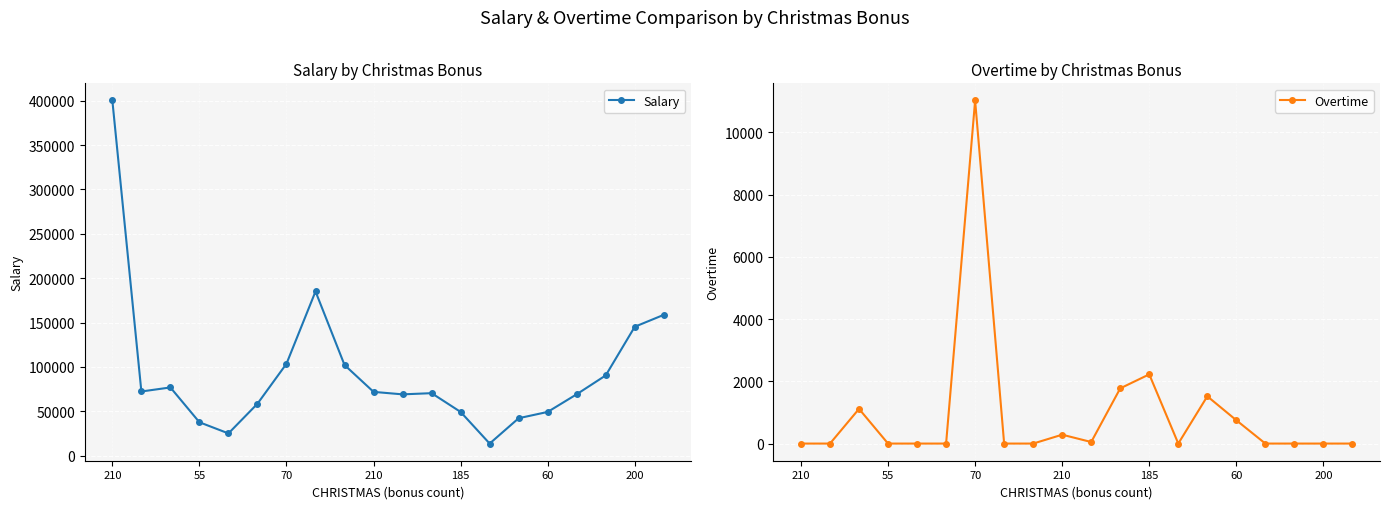

True or false: Salary and Overtime cross at least once.

False